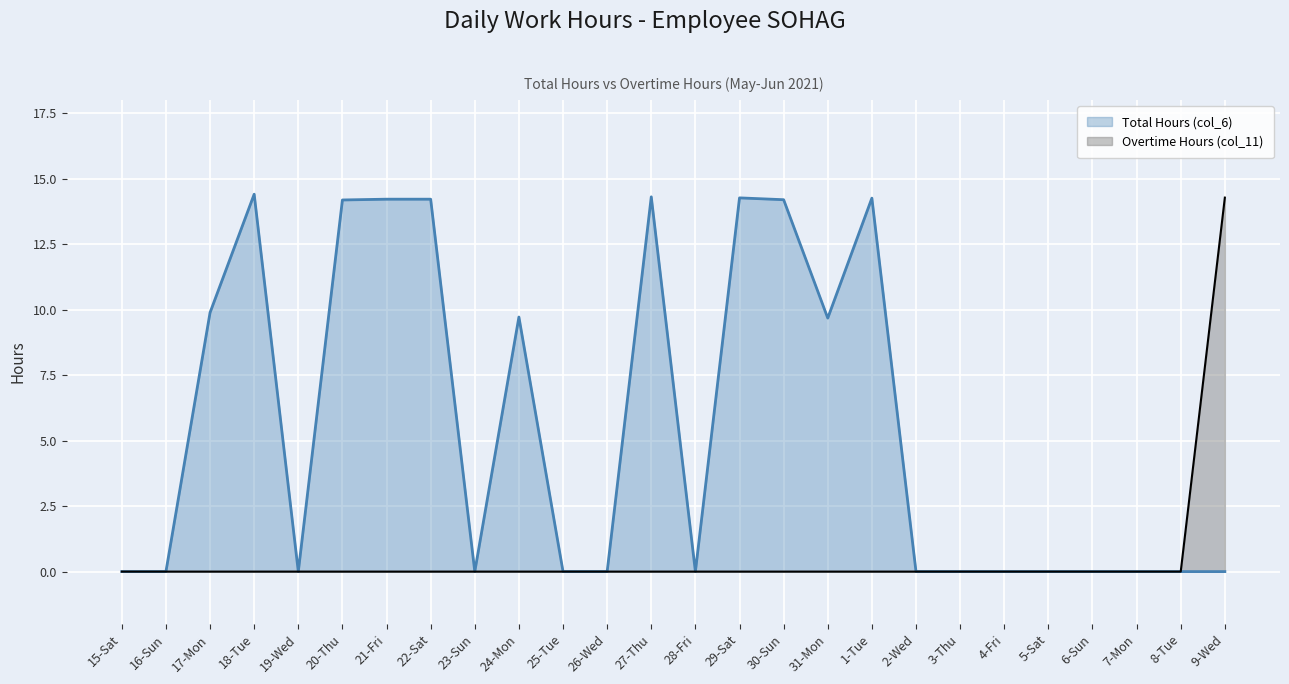

True or false: Total Hours (col_6) and Overtime Hours (col_11) intersect in this chart.

False